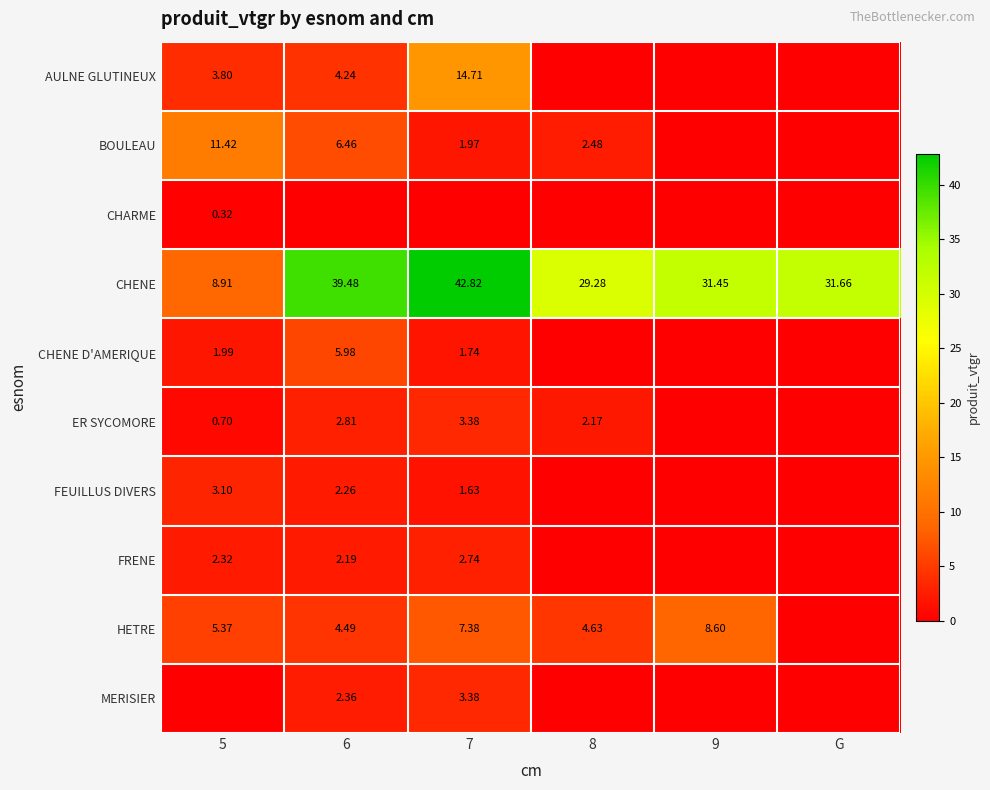

Is the value of FEUILLUS DIVERS at 7 greater than the value of CHARME at 5?

Yes